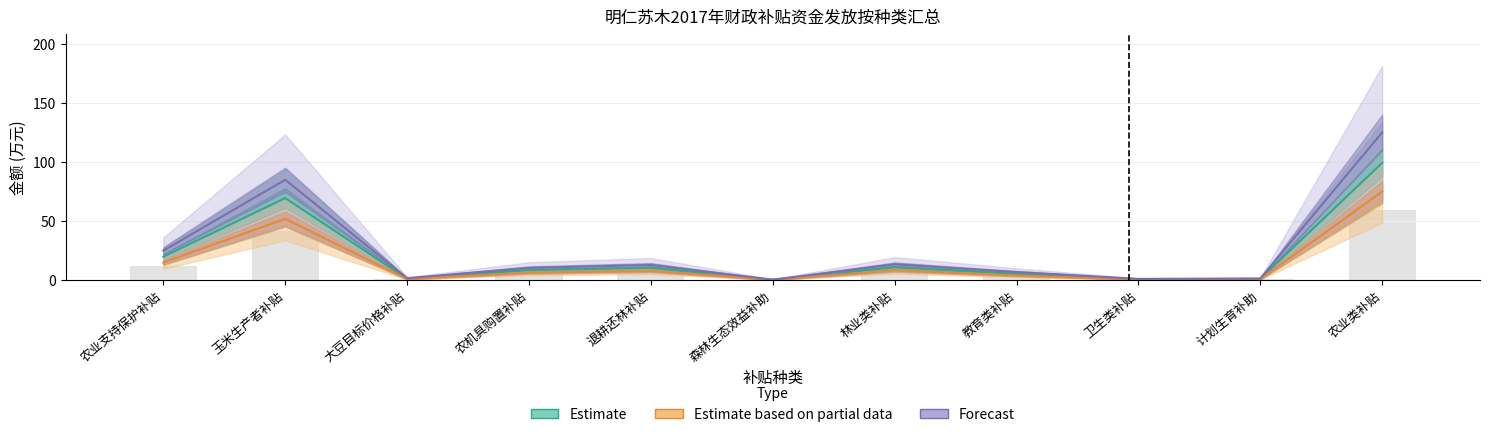

Is it true that Estimate based on partial data equals 8.0 at 退耕还林补贴?

True